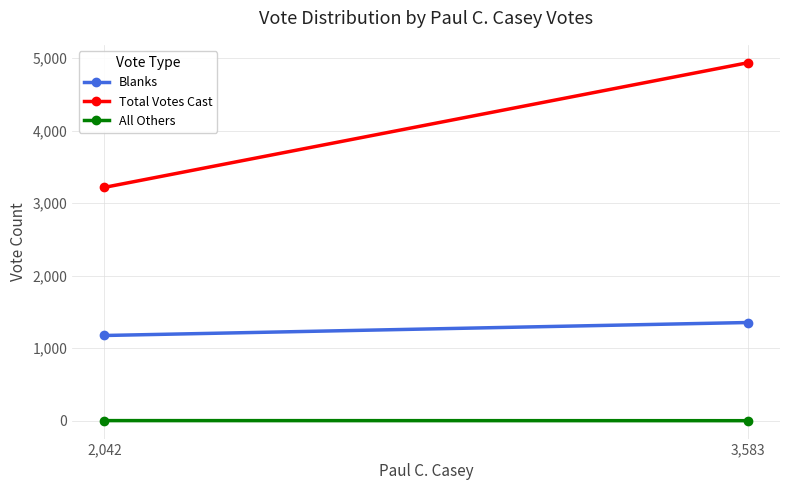

Reading left to right, what are all the values shown in this chart?

Blanks: 1175	1354
Total Votes Cast: 3218	4937
All Others: 1	0